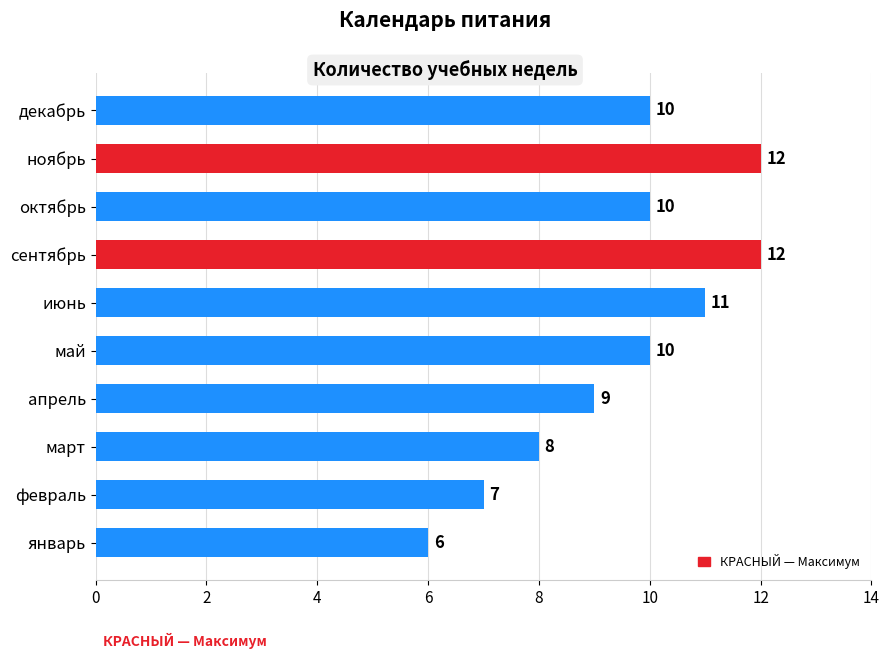

What is the change in value from октябрь to ноябрь?

+2